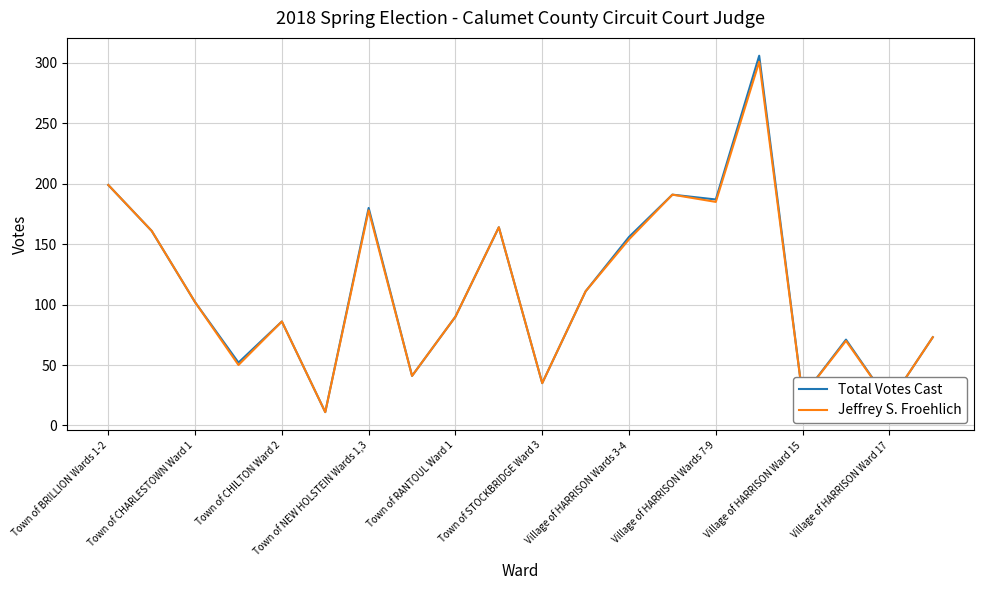

How many lines are shown in the chart?

2